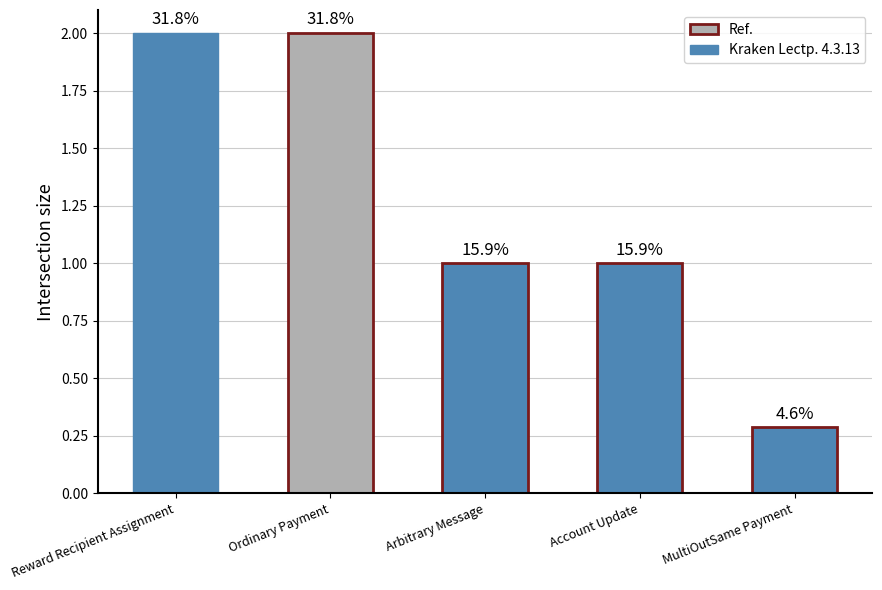

Rank the categories by value from highest to lowest.

Reward Recipient Assignment, Ordinary Payment, Arbitrary Message, Account Update, MultiOutSame Payment